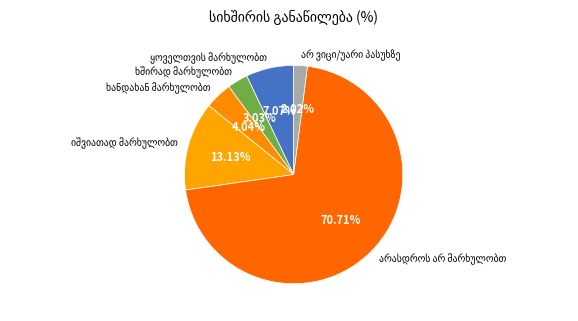

Is there a majority slice in this chart?

Yes